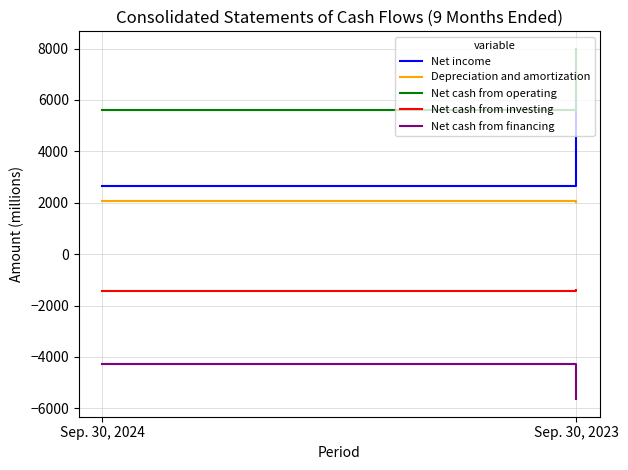

What is the sum of all Net cash from investing values?

-2819